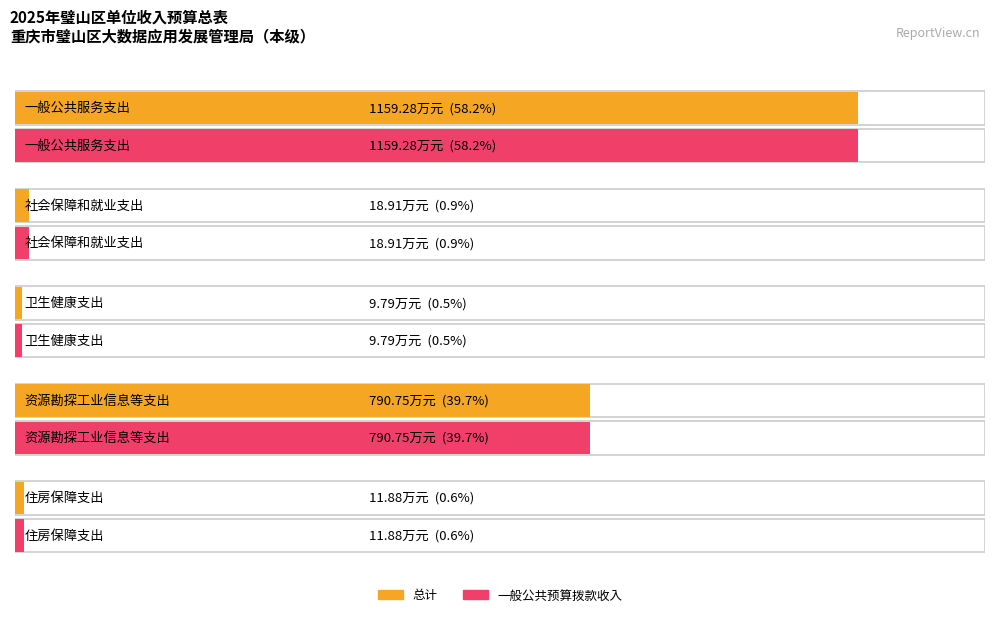

The 总计 series shows 11.9 at 住房保障支出. True or false?

True